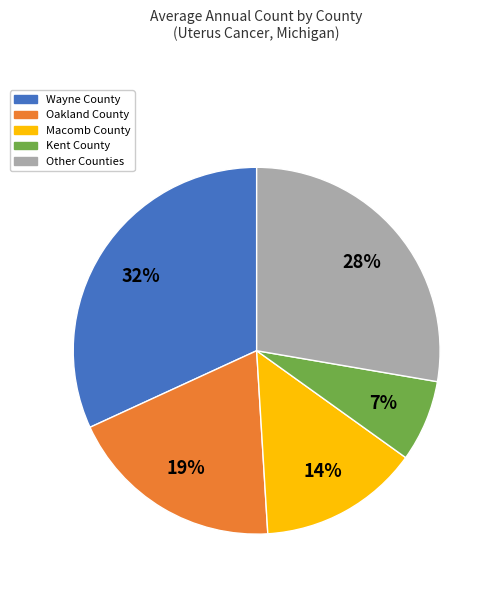

To the nearest percent, what is the average slice percentage?

20%